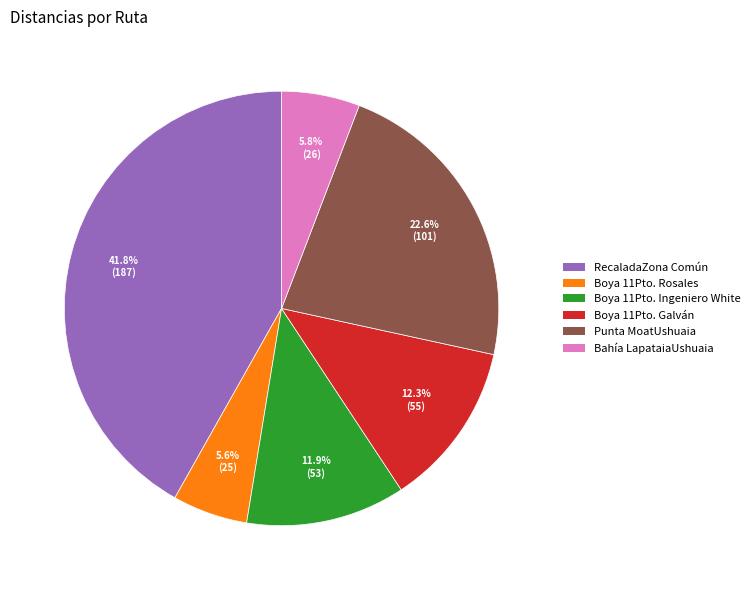

To the nearest percent, what is the combined percentage of Punta MoatUshuaia and Bahía LapataiaUshuaia?

28%